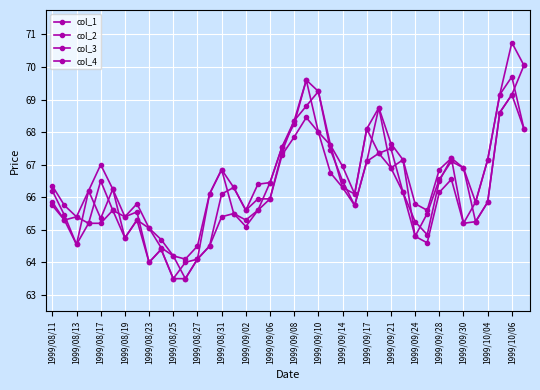

True or false: col_2 and col_1 cross at least once.

False